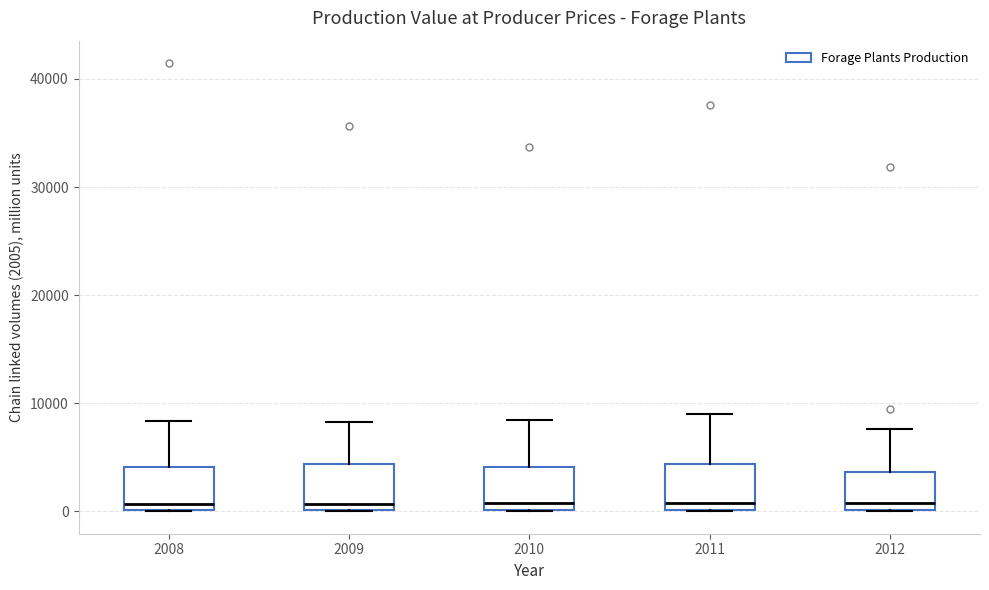

Reading left to right, transcribe this box plot: for each box, give where its median line is, the range the box spans, and where its two whiskers end, as read against the y-axis. The values are not printed on the chart, so give them approximately, as read against the axis.

2008: median 1000, box 0 to 4000, whiskers 0 to 8000
2009: median 1000, box 0 to 4000, whiskers 0 to 8000
2010: median 1000, box 0 to 4000, whiskers 0 to 8000
2011: median 1000, box 0 to 4000, whiskers 0 to 9000
2012: median 1000, box 0 to 4000, whiskers 0 to 8000